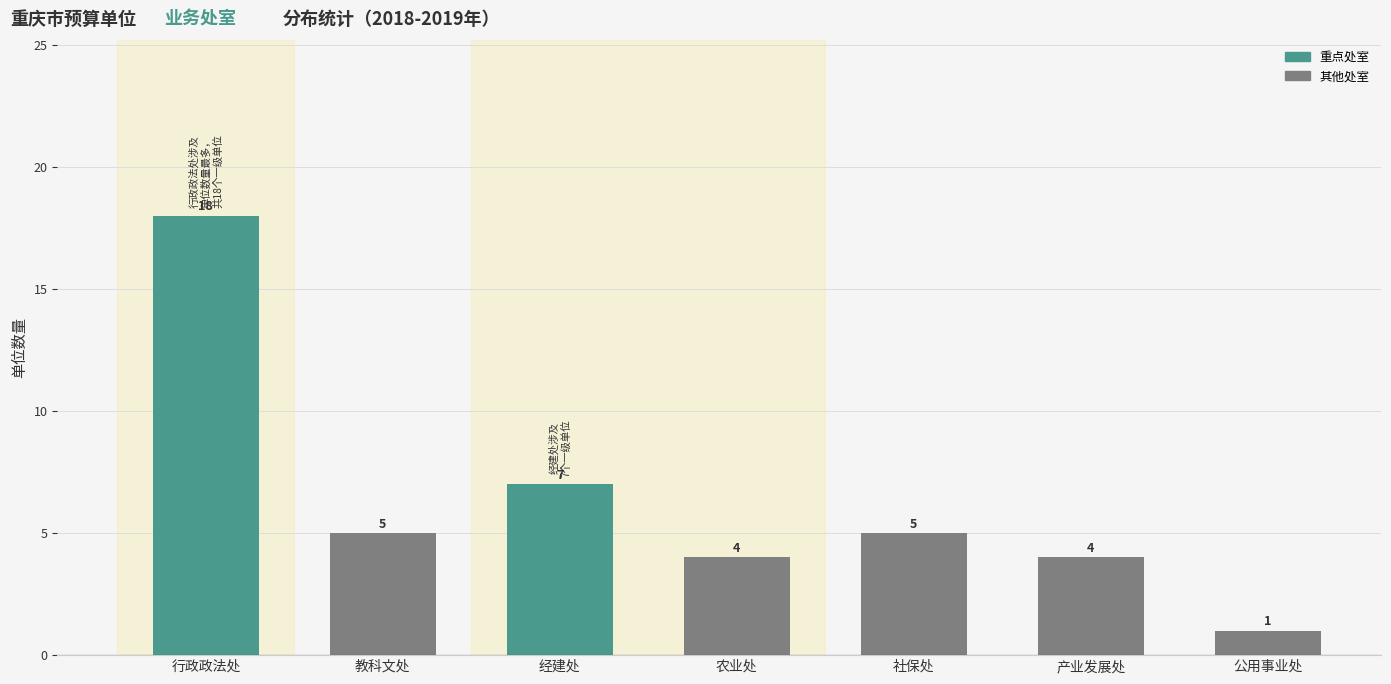

What is the maximum value shown in the chart?

18